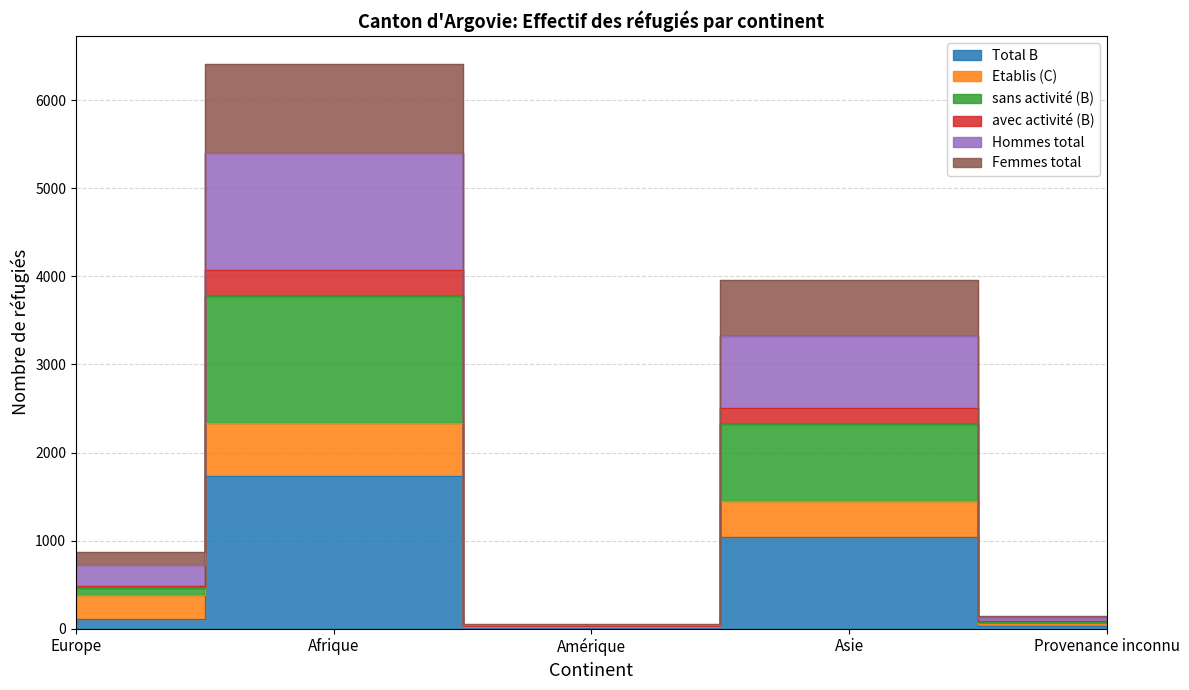

What is the label of the 5th point from the right?

Europe